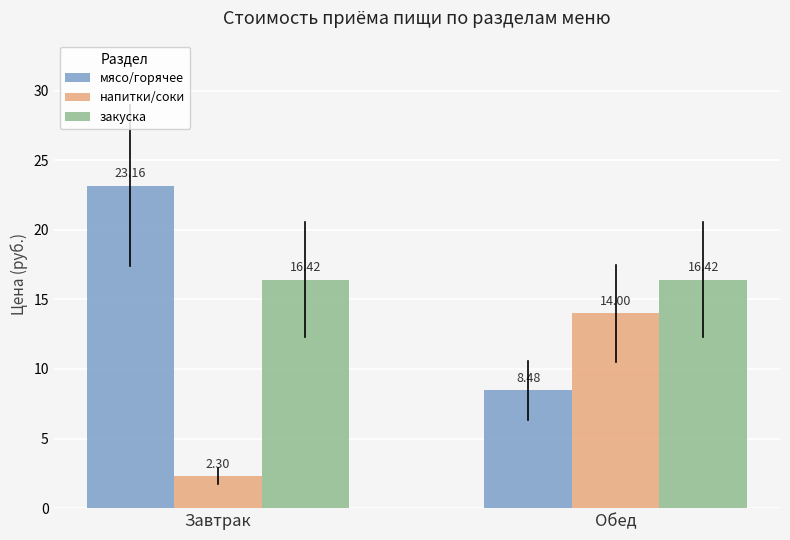

What is the spread (max minus min) of values at Обед?

7.9